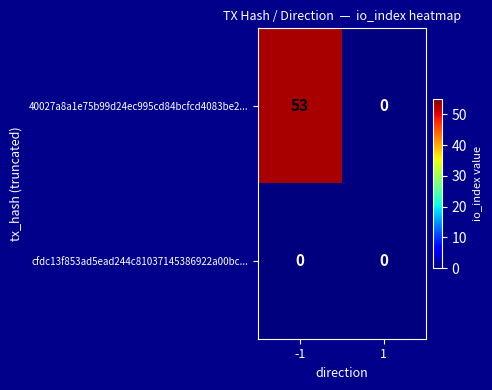

Between -1 and 1, which series saw the biggest shift?

40027a8a1e75b99d24ec995cd84bcfcd4083be2...